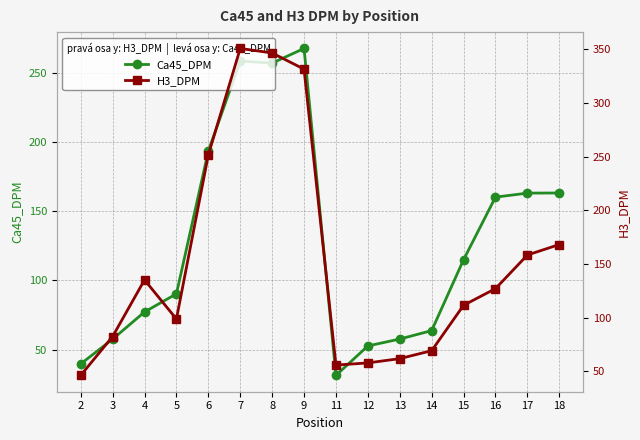

What is the maximum value for H3_DPM?

350.8